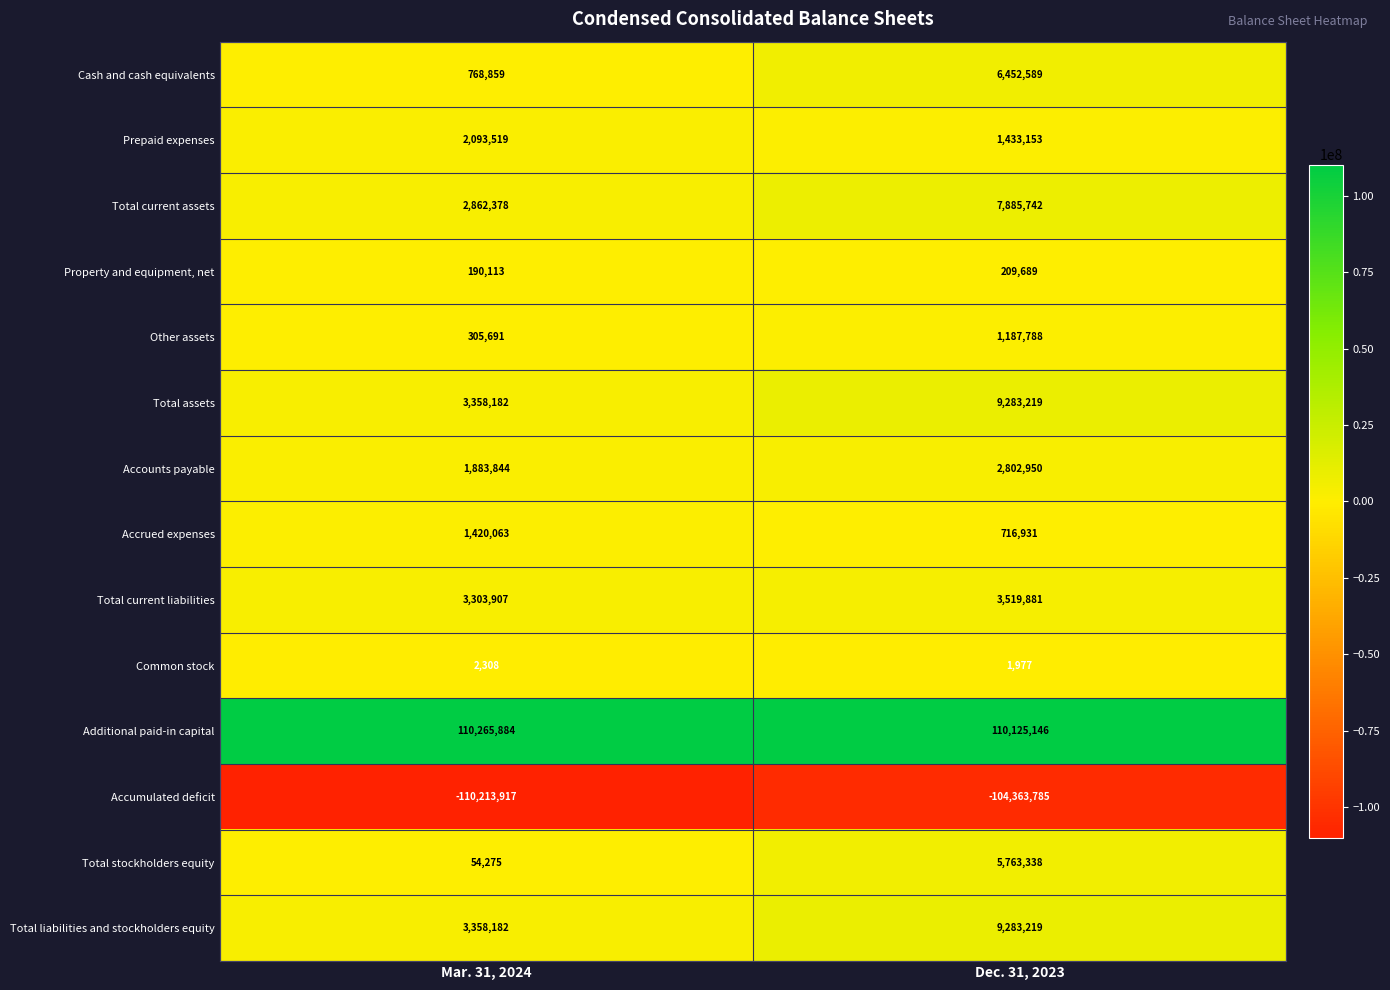

What is the spread (max minus min) of values at Dec. 31, 2023?

214488931